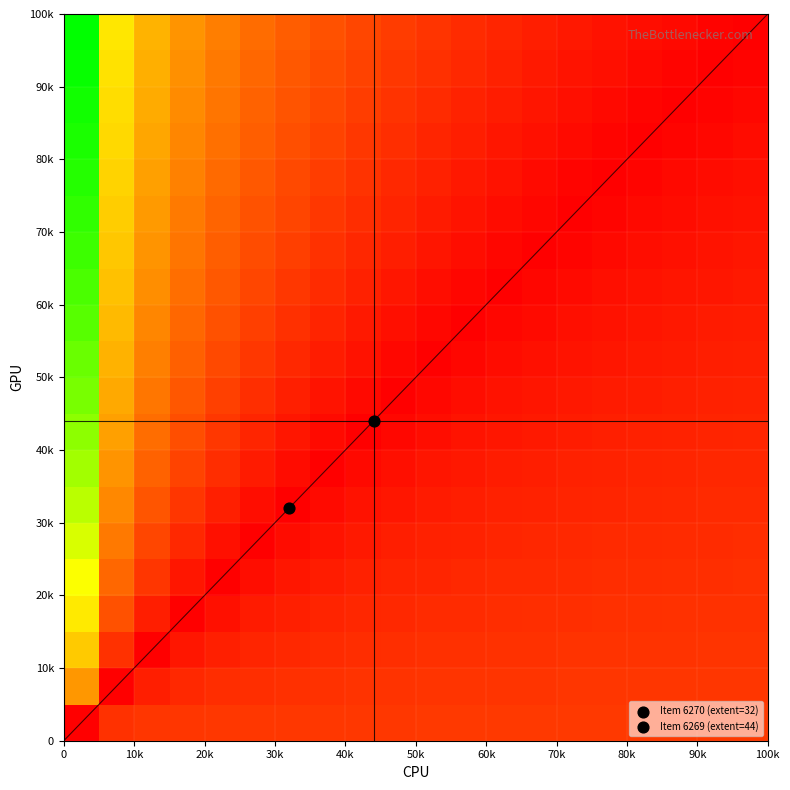

How many categories are shown in the chart?

20